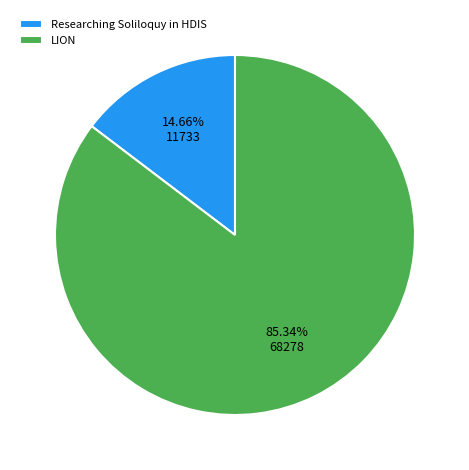

What is the smallest slice in the pie chart?

Researching Soliloquy in HDIS